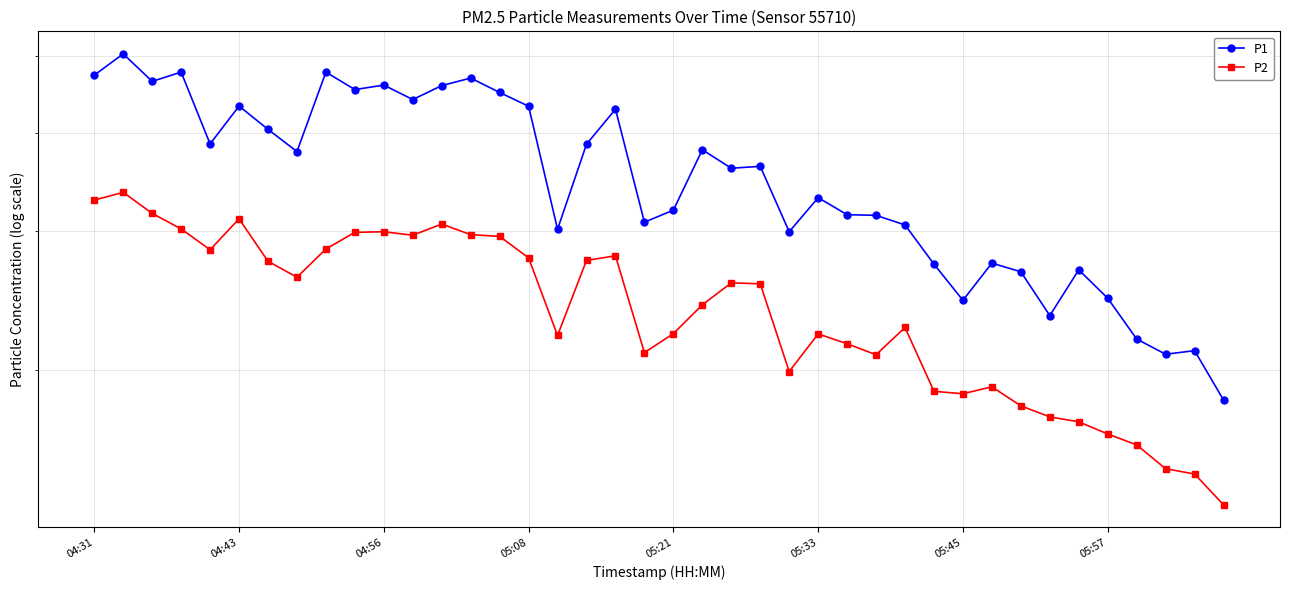

What is the difference between the P1 values at 12 and 32?

19.2